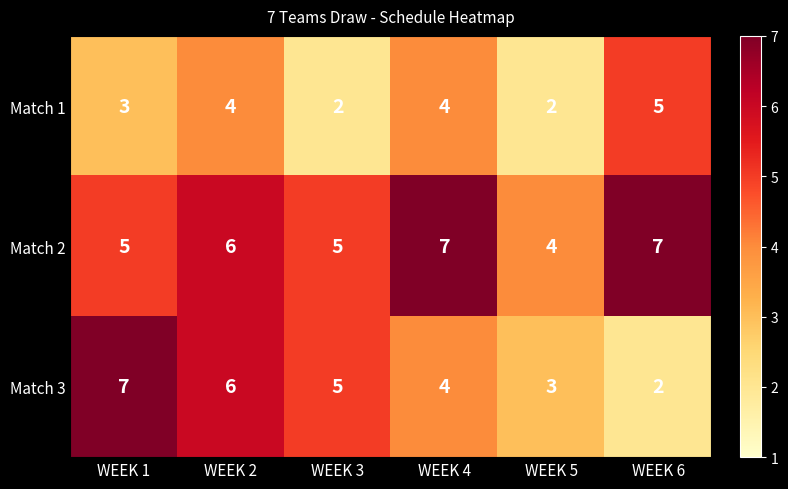

Which series has the widest spread of values?

Match 3